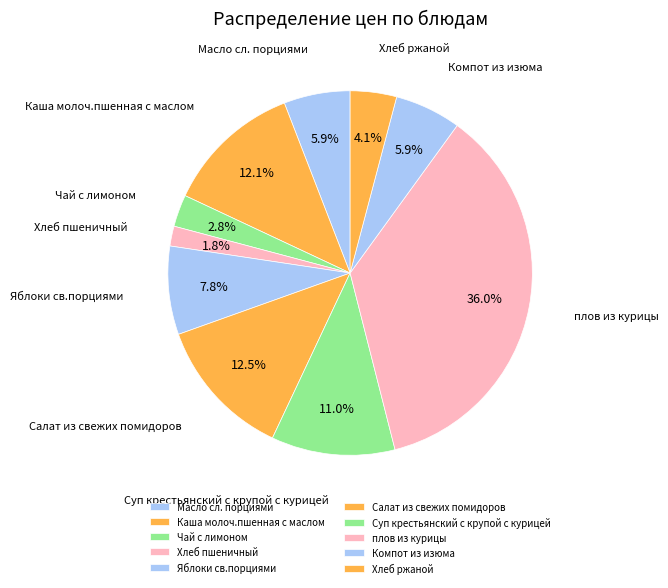

What percentage is NOT represented by Компот из изюма?

94.1%